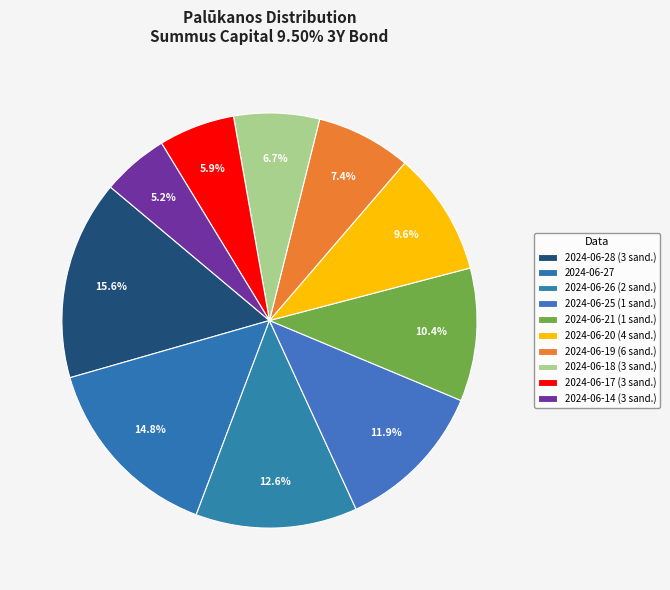

How many slices are in this pie chart?

10